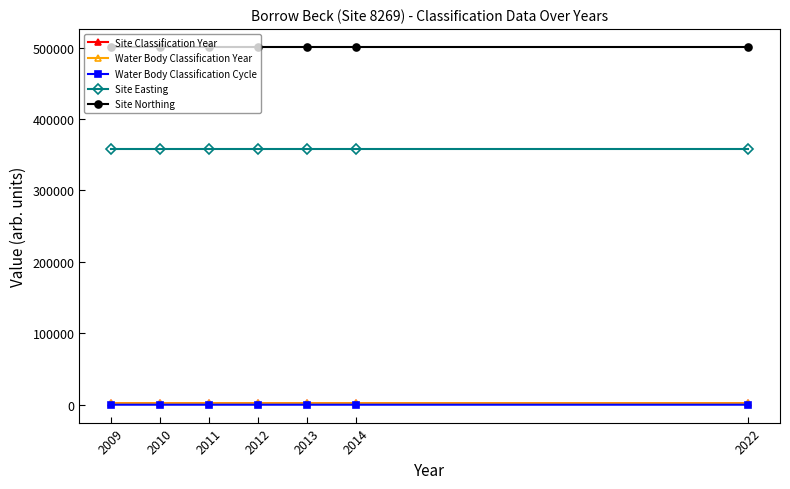

How many lines are shown in the chart?

5